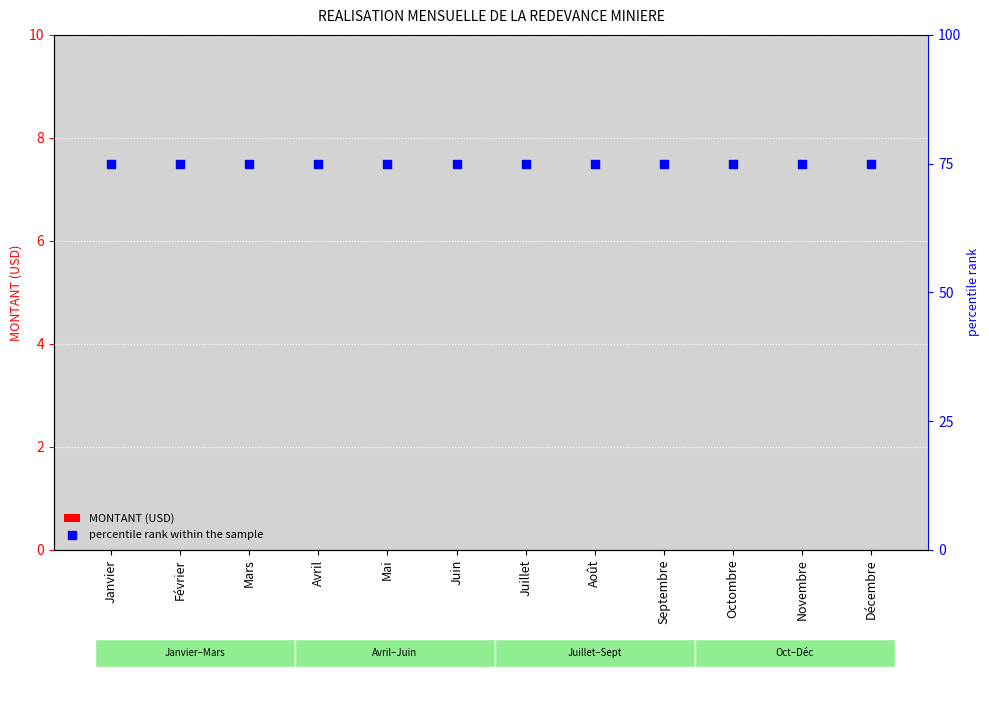

At how many categories does at least one series exceed 72?

12